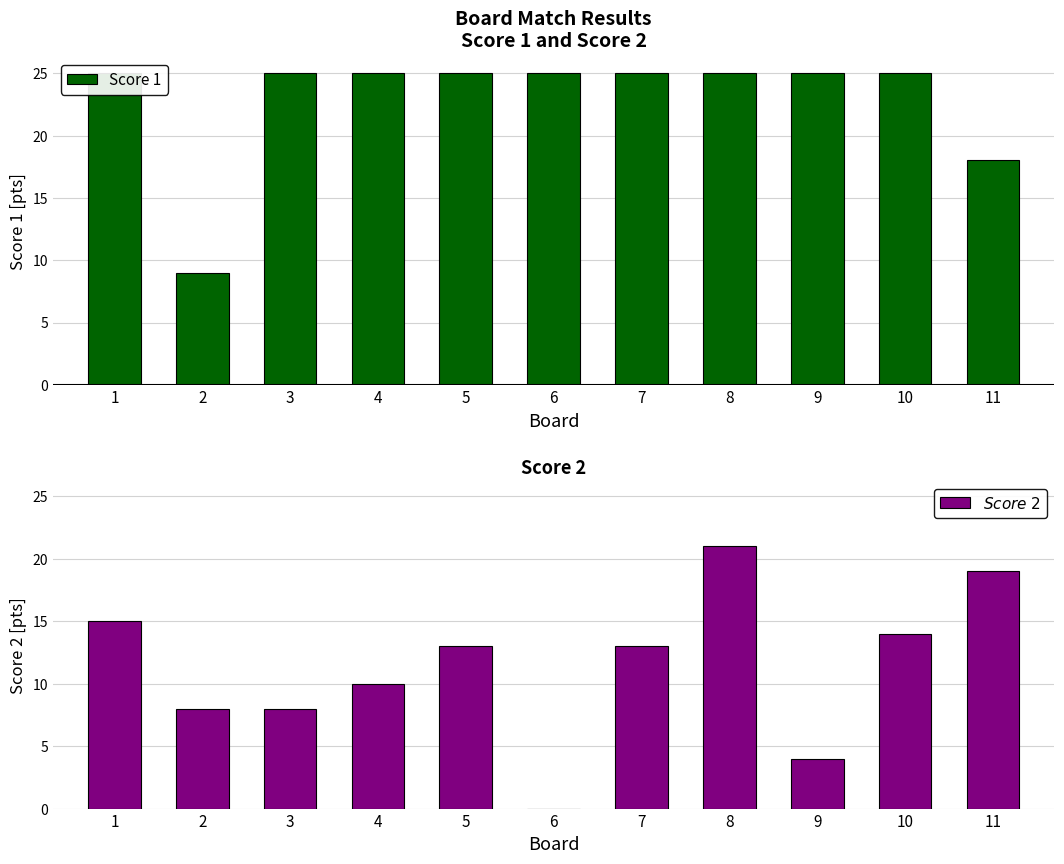

How many bars are there in total?

22